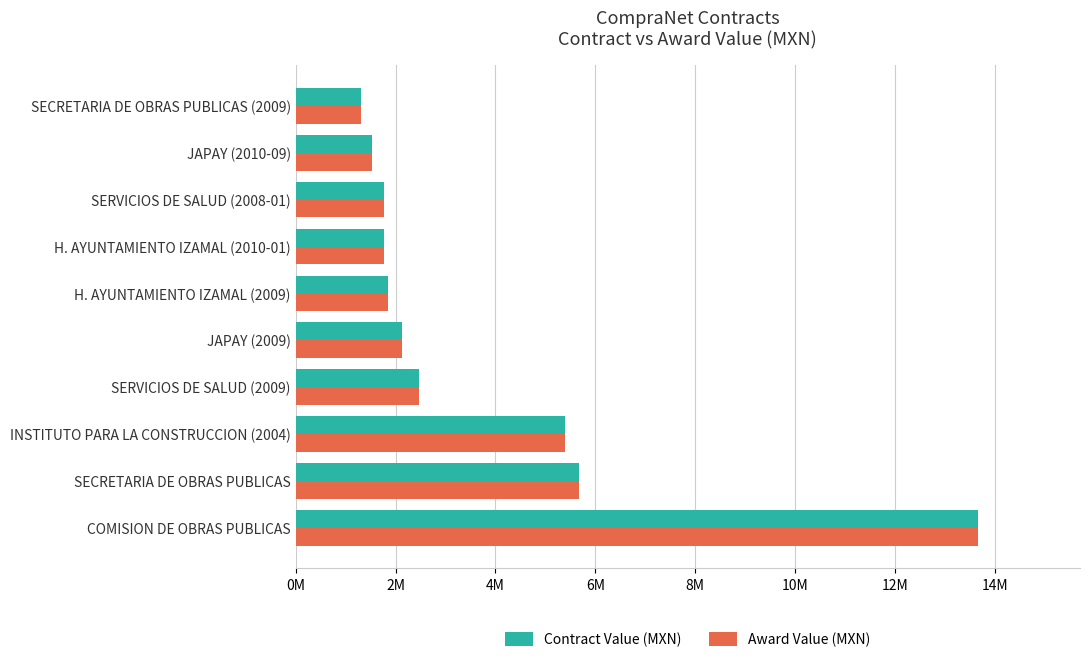

What are all the series names shown in the legend?

Contract Value (MXN), Award Value (MXN)